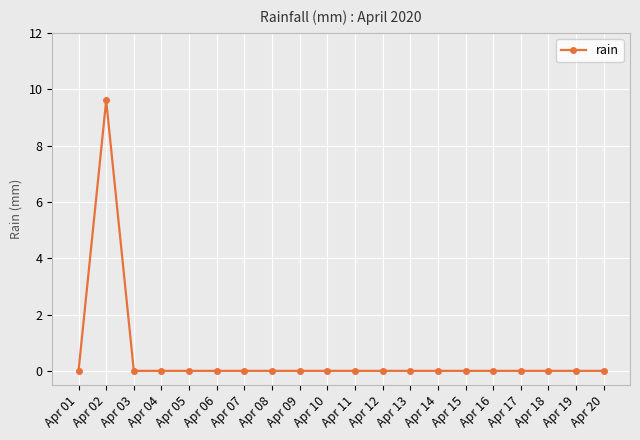

What is the change in value from Apr 02 to Apr 03?

-9.6